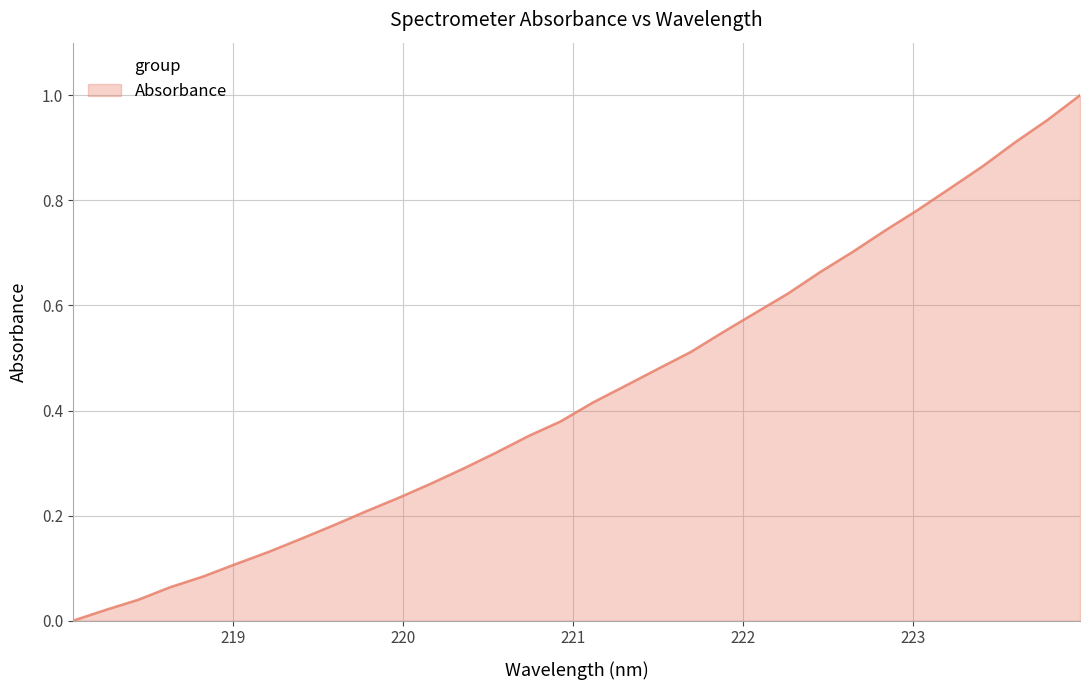

What is the value of the 12th point from the left?

0.3